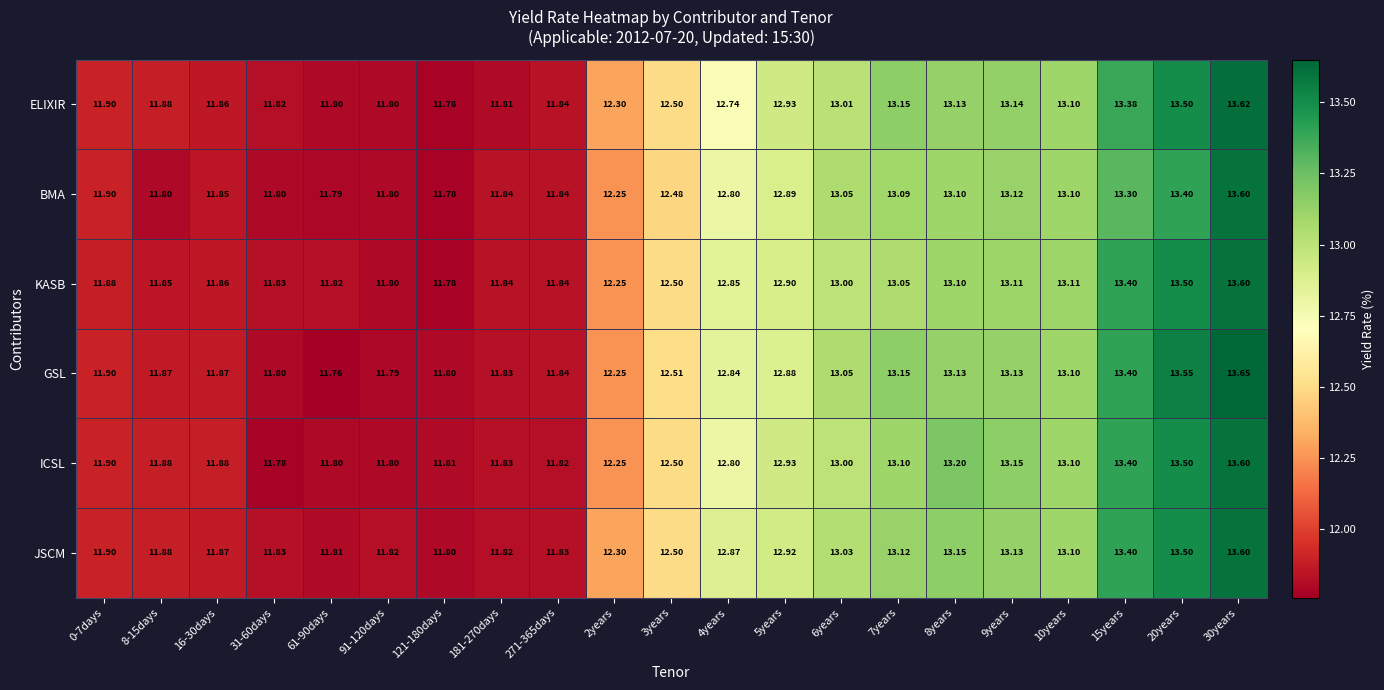

Which series has the widest spread of values?

GSL